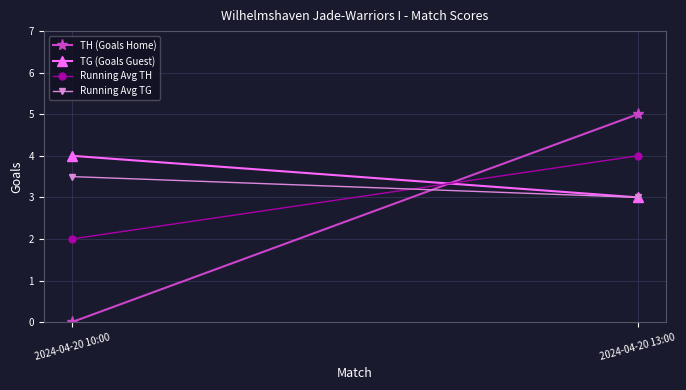

Reading right to left, list all the values displayed in this chart.

TH (Goals Home): 5.0	0.0
TG (Goals Guest): 3.0	4.0
Running Avg TH: 4.0	2.0
Running Avg TG: 3.0	3.5